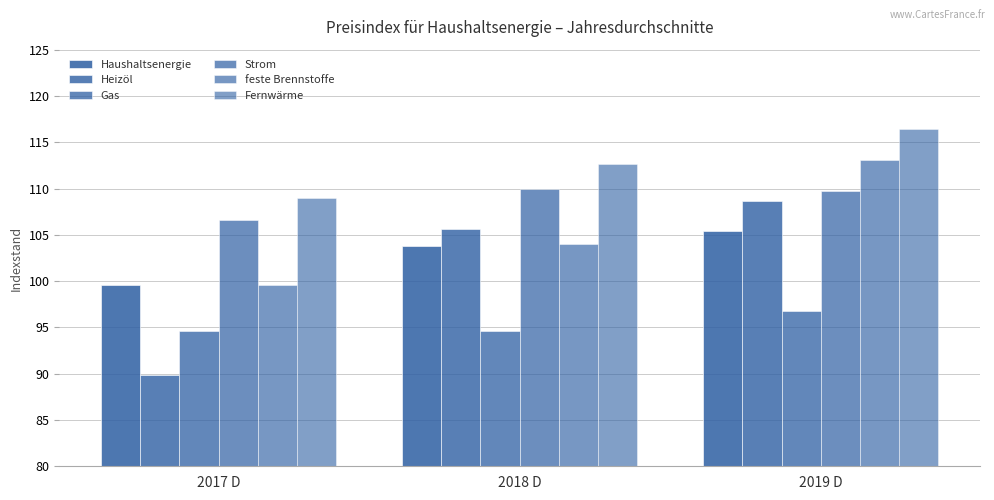

What is the value of the feste Brennstoffe bar at the 1st from the left?

99.6